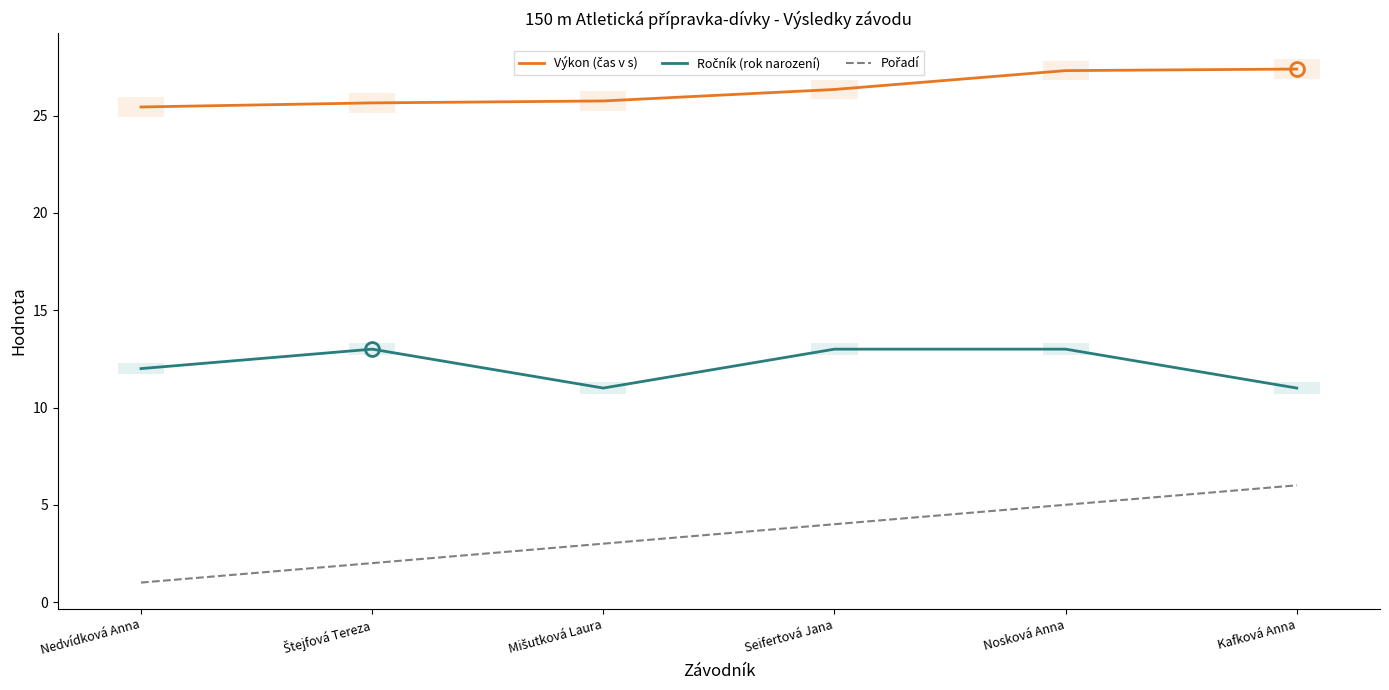

What is the label of the 2nd point from the right?

Nosková Anna